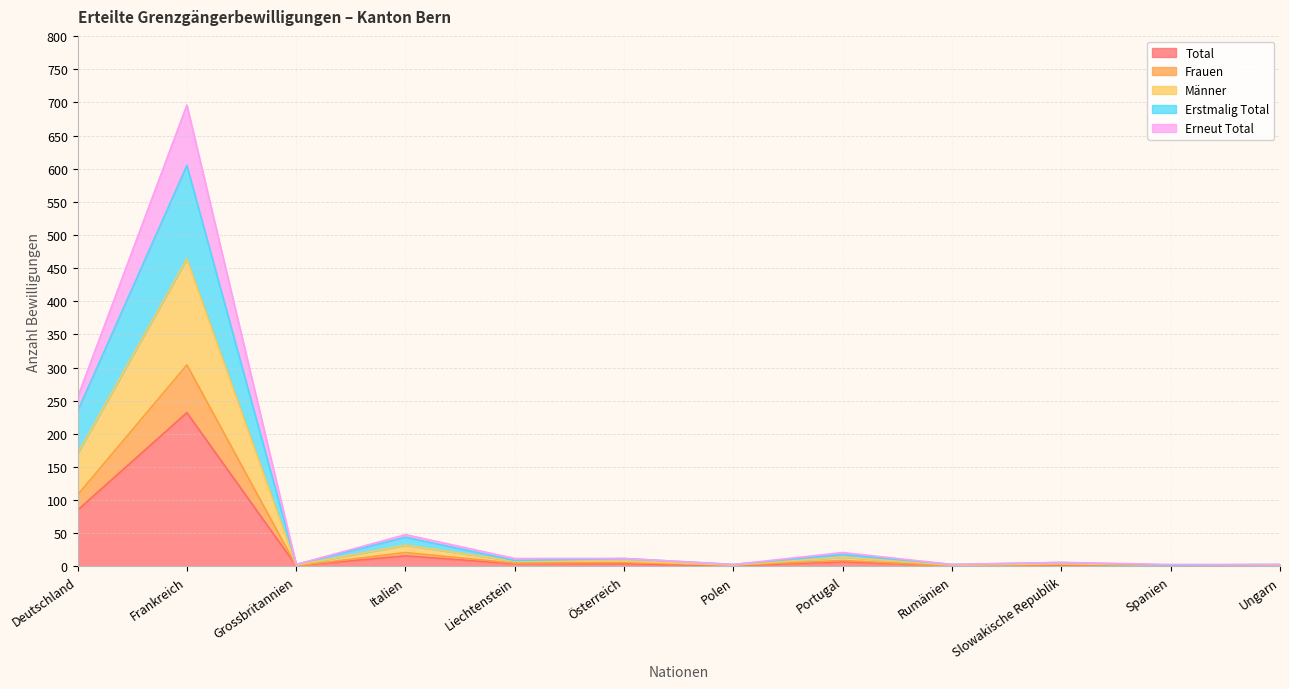

What is the label of the 7th point from the left?

Polen